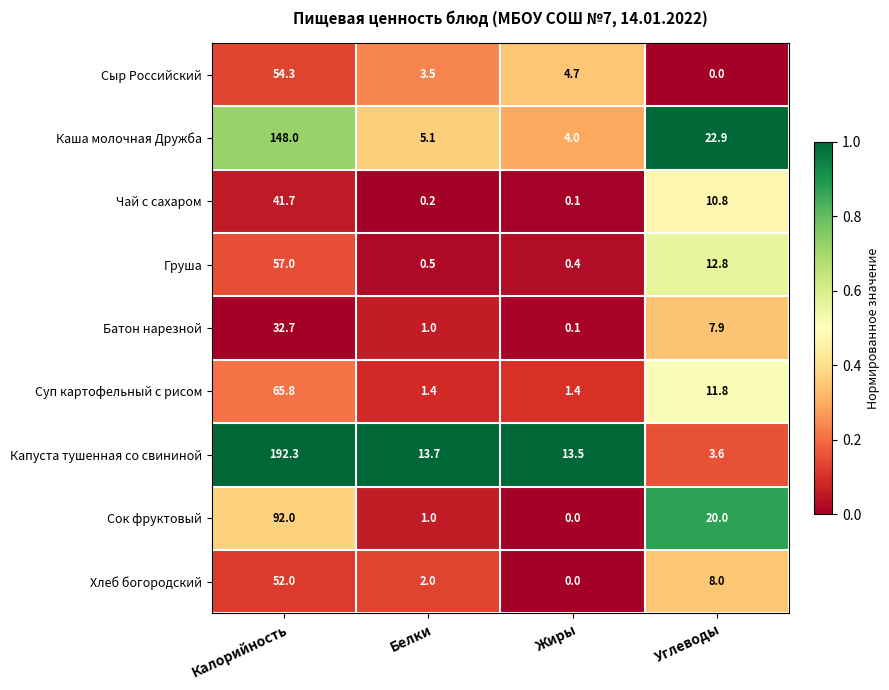

Rank the series by their maximum value, from highest to lowest.

Капуста тушенная со свининой, Каша молочная Дружба, Сок фруктовый, Суп картофельный с рисом, Груша, Сыр Российский, Хлеб богородский, Чай с сахаром, Батон нарезной